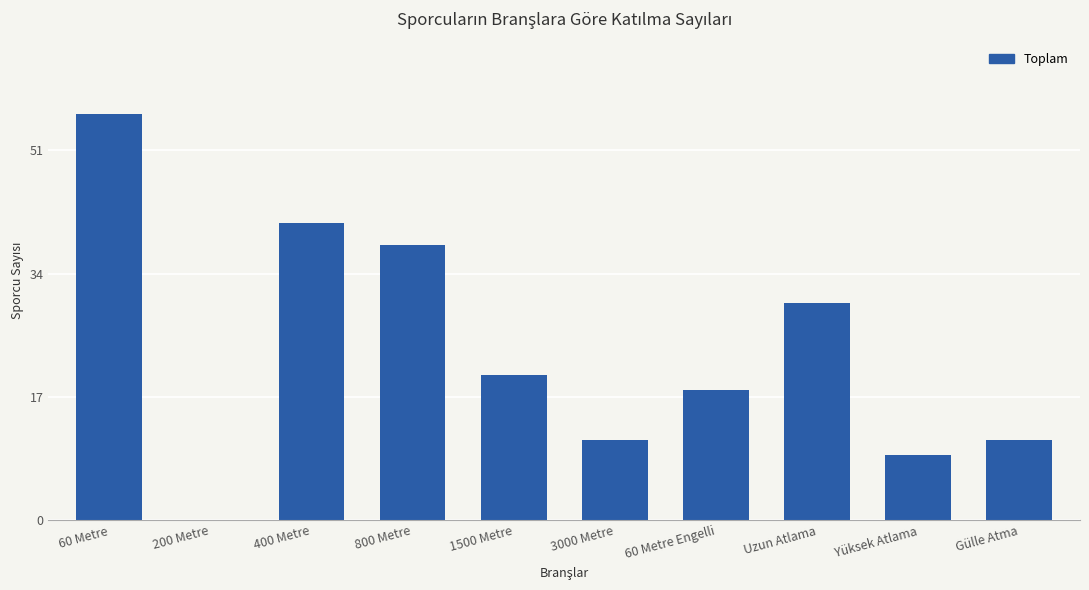

What is the average value?

23